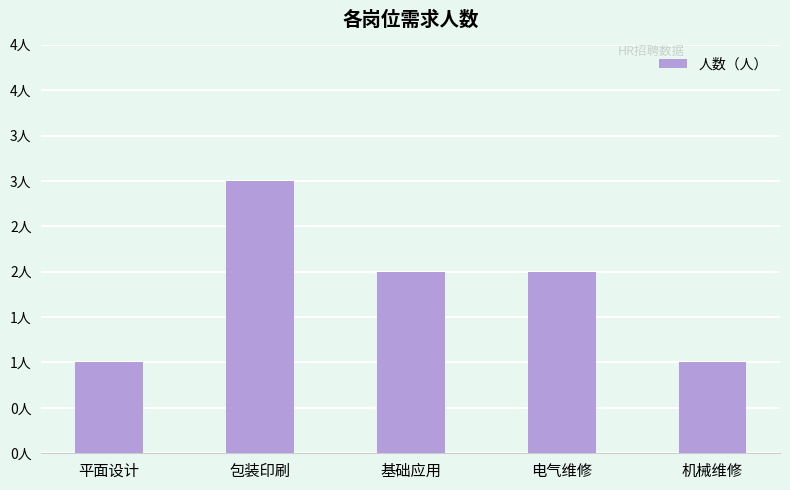

Which category has the lowest value across all series?

平面设计